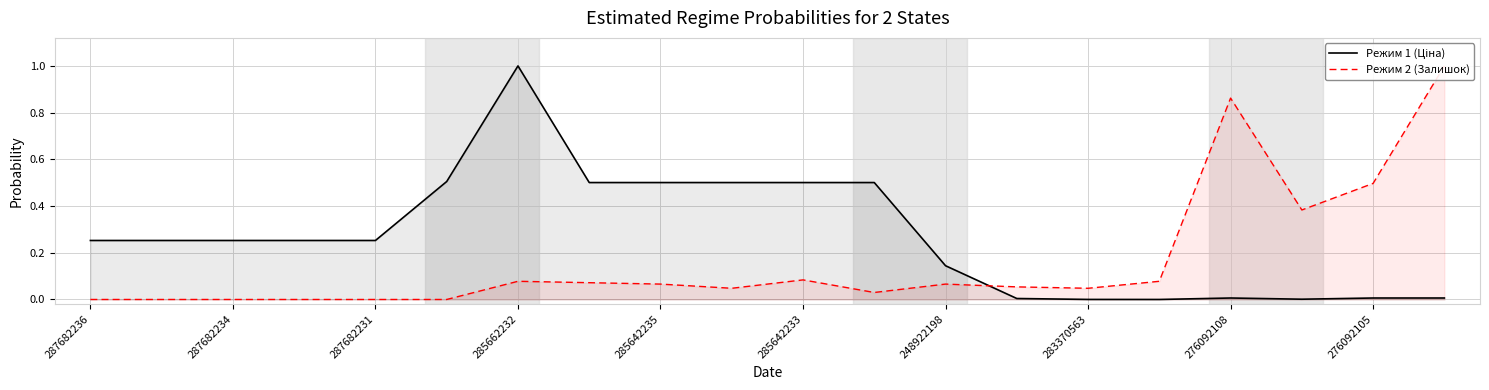

How many values in Режим 2 (Залишок) are above zero?

14